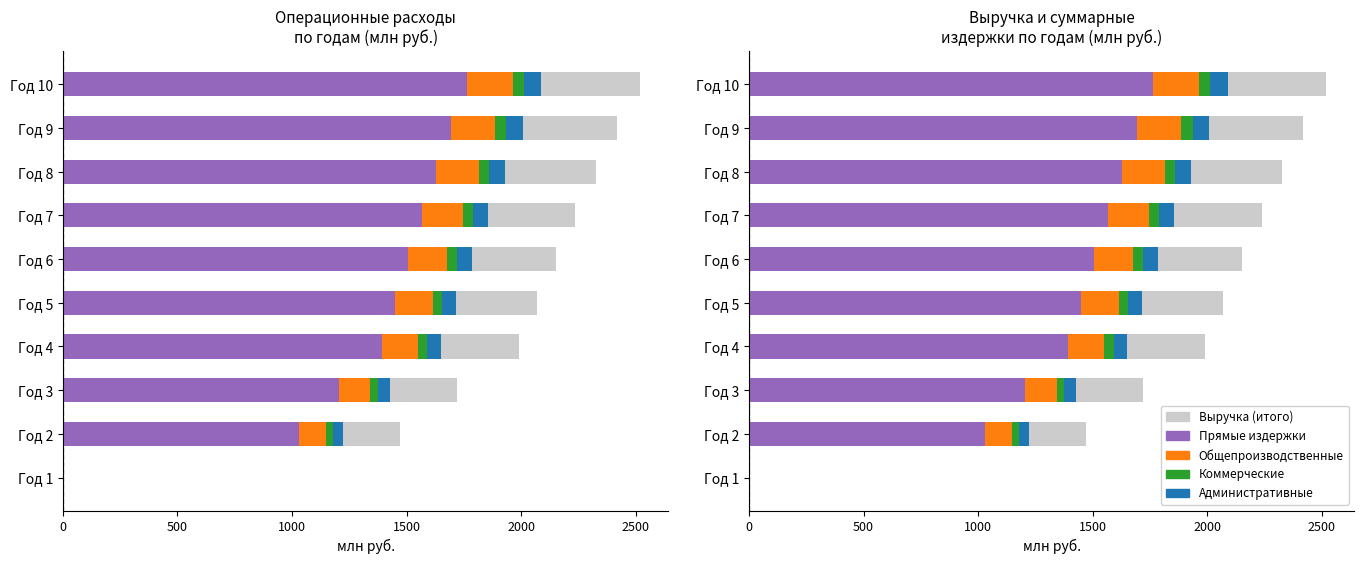

What is the difference between the second highest and second lowest values in the Прямые издержки series?

664.1